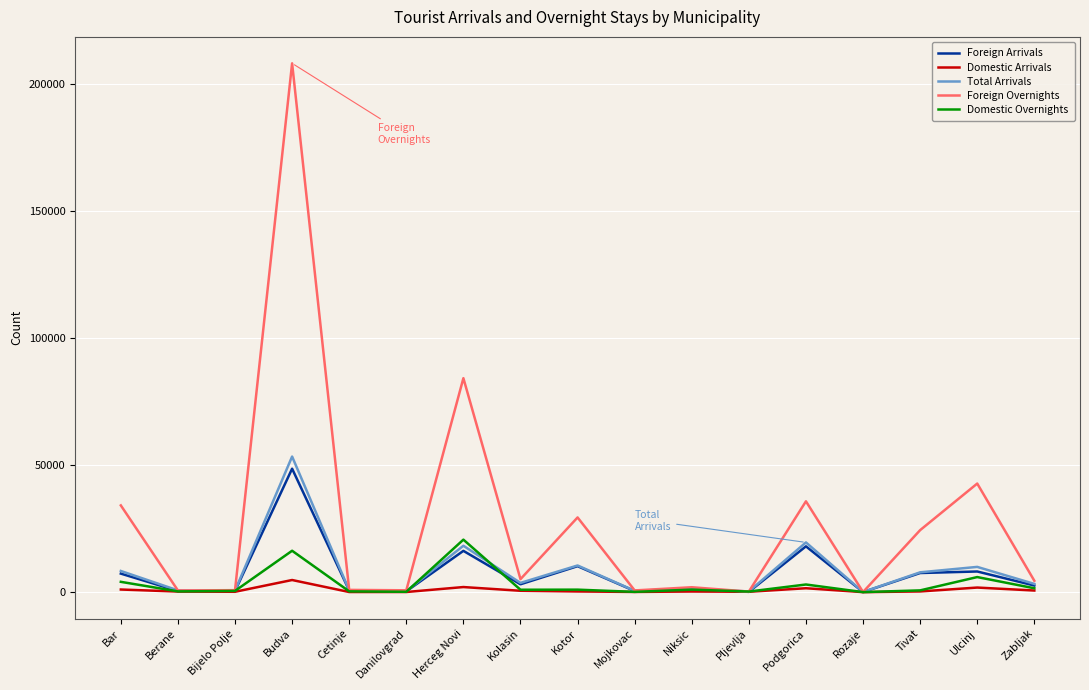

True or false: Foreign Arrivals has a value of 7535 at Tivat.

True